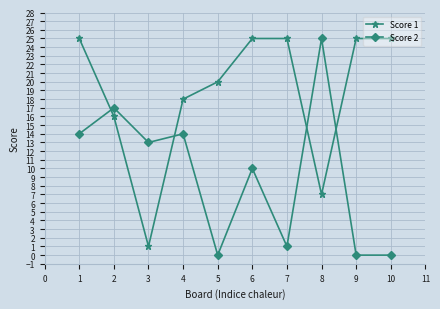

What is the difference between the second highest and minimum values in the Score 1 series?

24